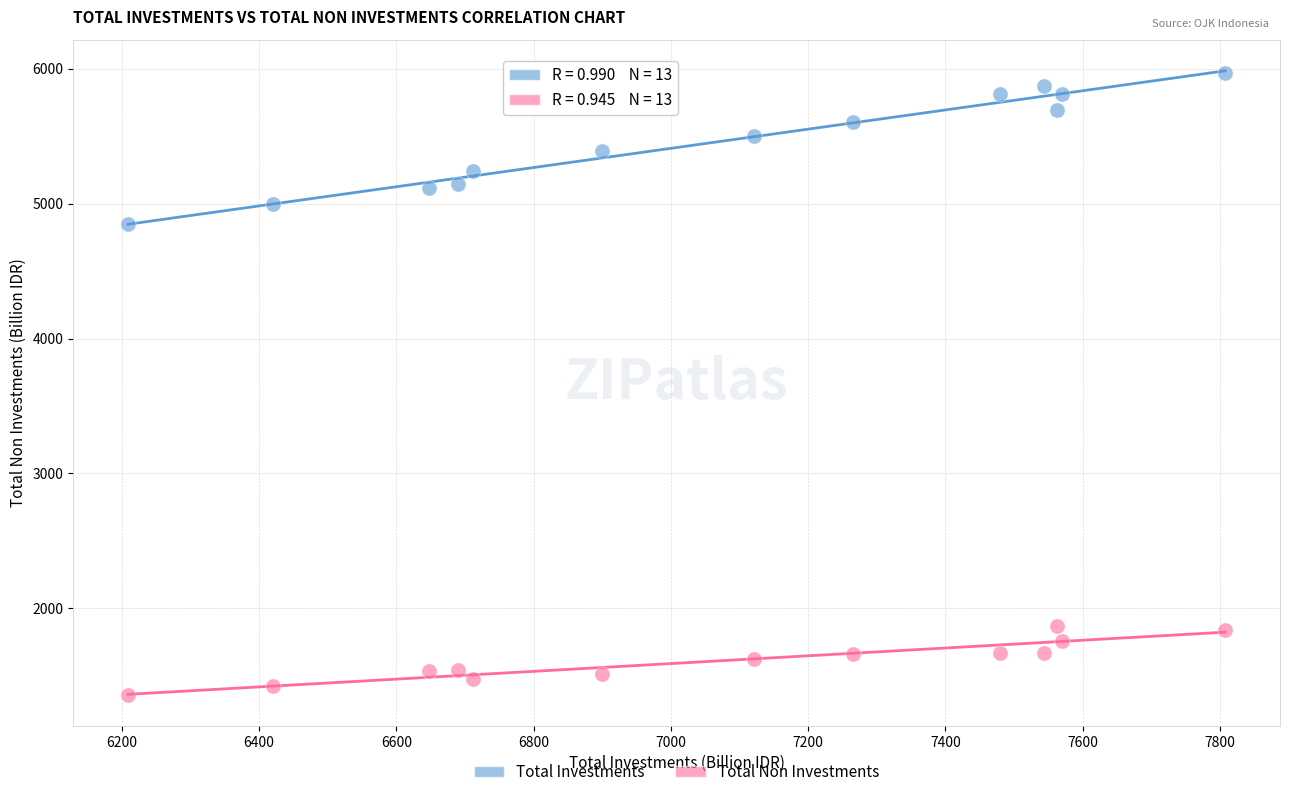

What is the X range (max minus min) for the scatter plot?

1598.6